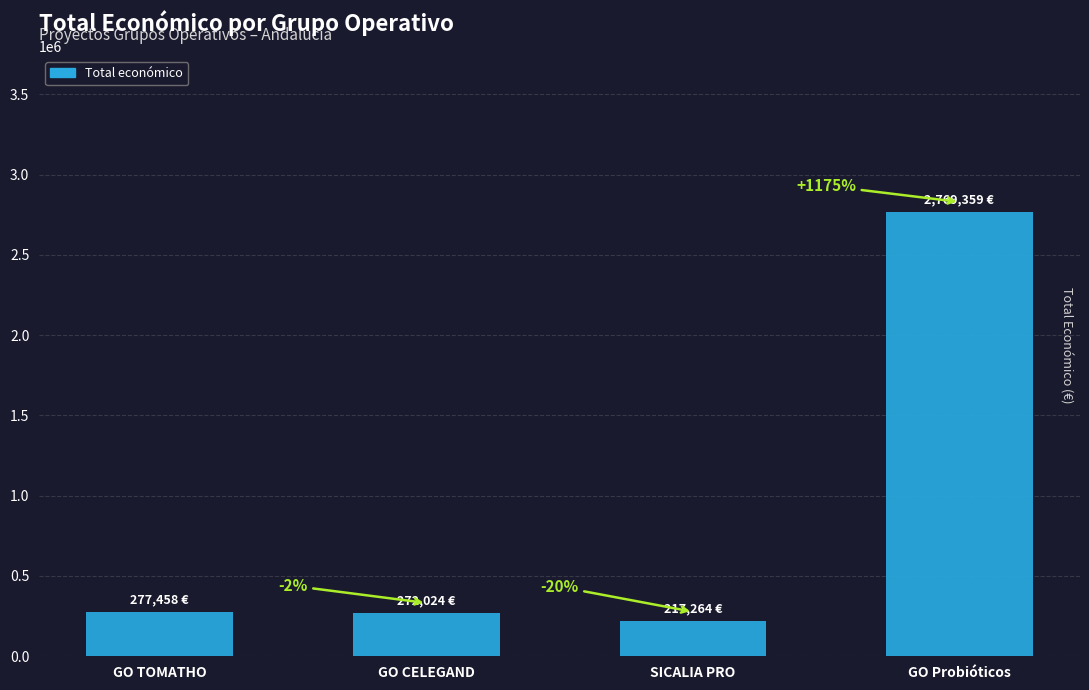

The chart shows a value of 217264 at SICALIA PRO. True or false?

True